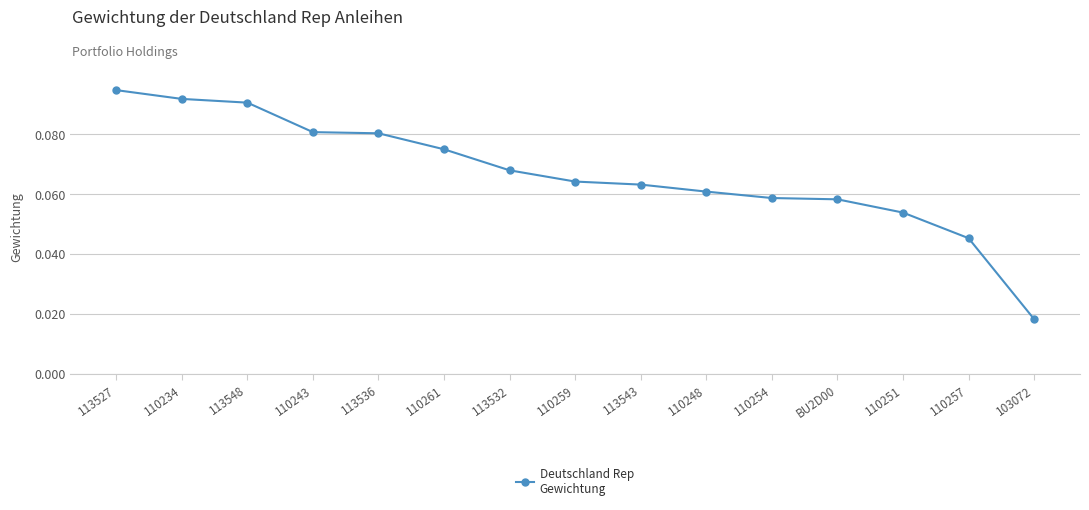

The value at 113532 is 0.0. True or false?

False